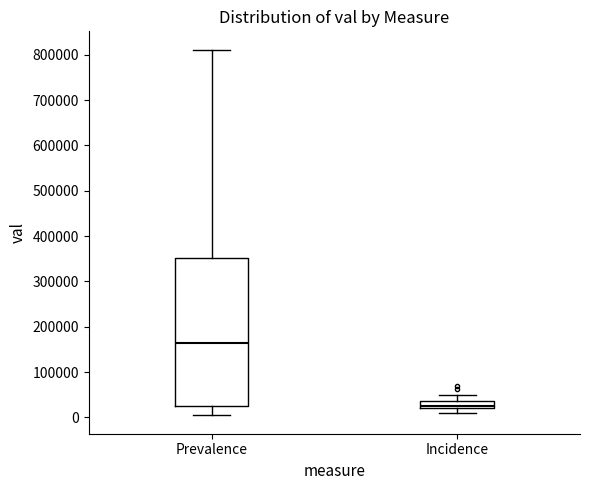

Where does the lower whisker of the box for Incidence end on the y-axis? The values are not printed on the chart, so give them approximately, as read against the axis.

10000